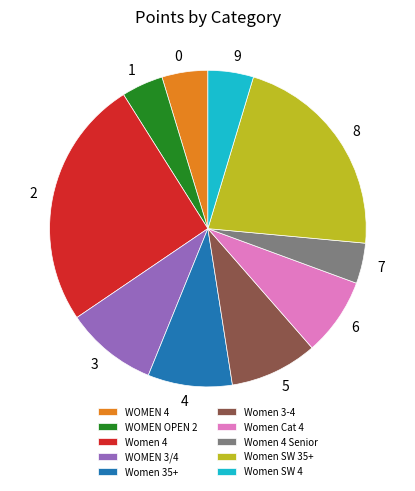

Count the number of slices in the pie.

10